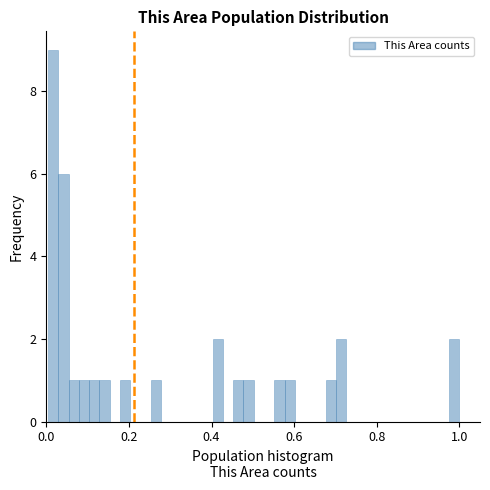

Around what value on the x-axis is the tallest bar? Give the approximate position of its centre, as read against the axis.

0.02